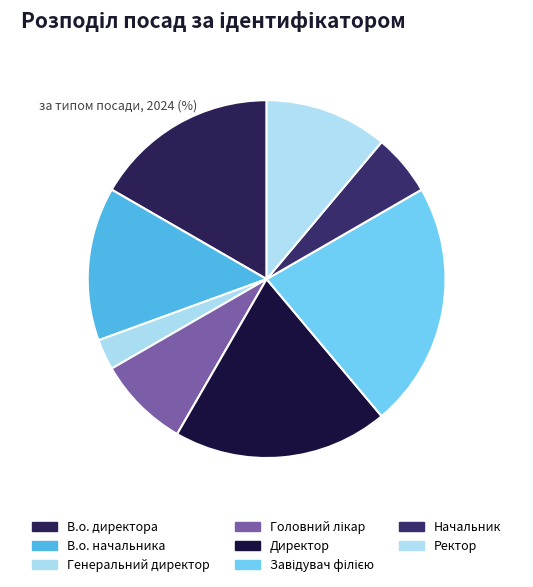

To the nearest percent, what portion does Завідувач філією represent?

22%